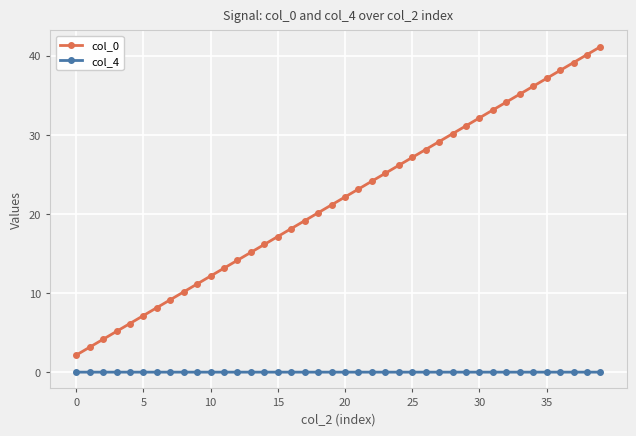

What is the value of the col_0 point at the 38th from the left?

39.2